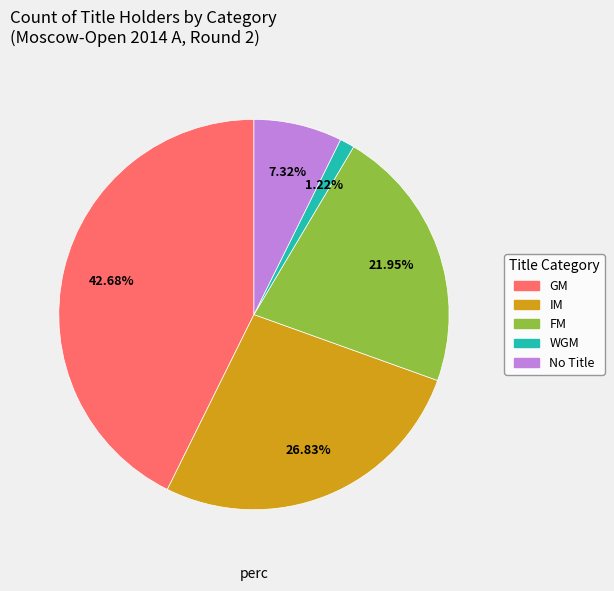

Is there a majority slice in this chart?

No